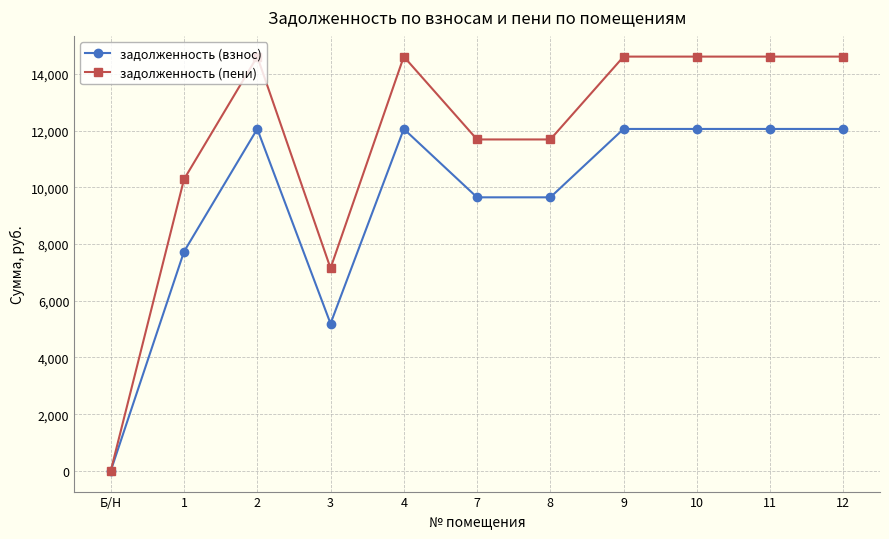

Where is the first local maximum for задолженность (пени)?

2